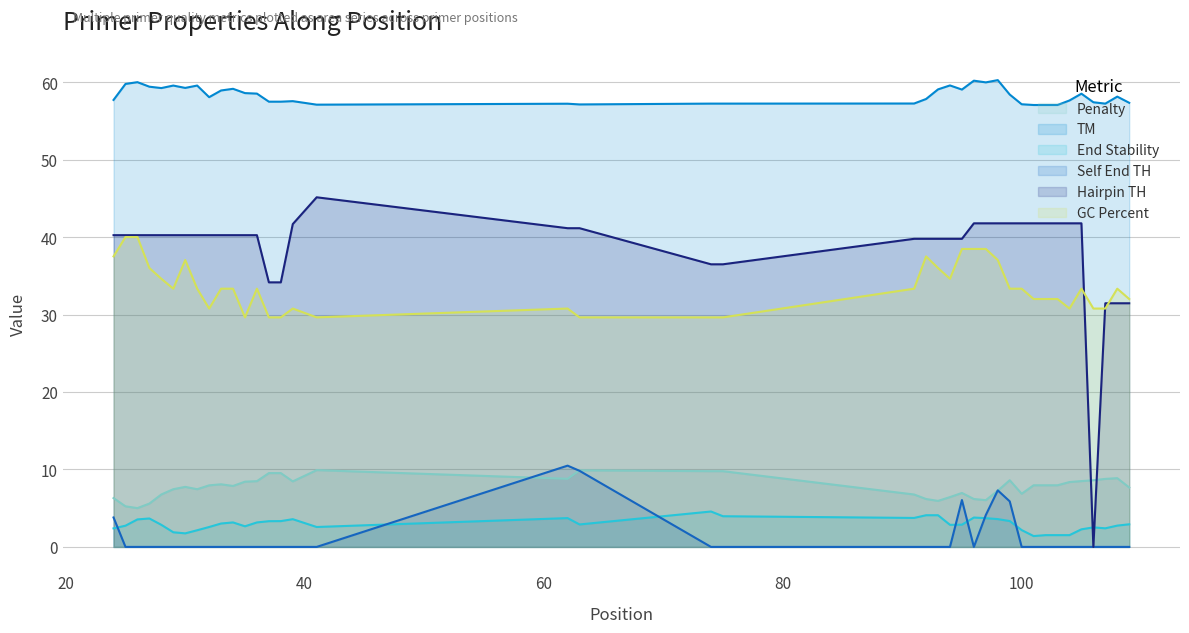

Which series has the largest total across all categories?

TM